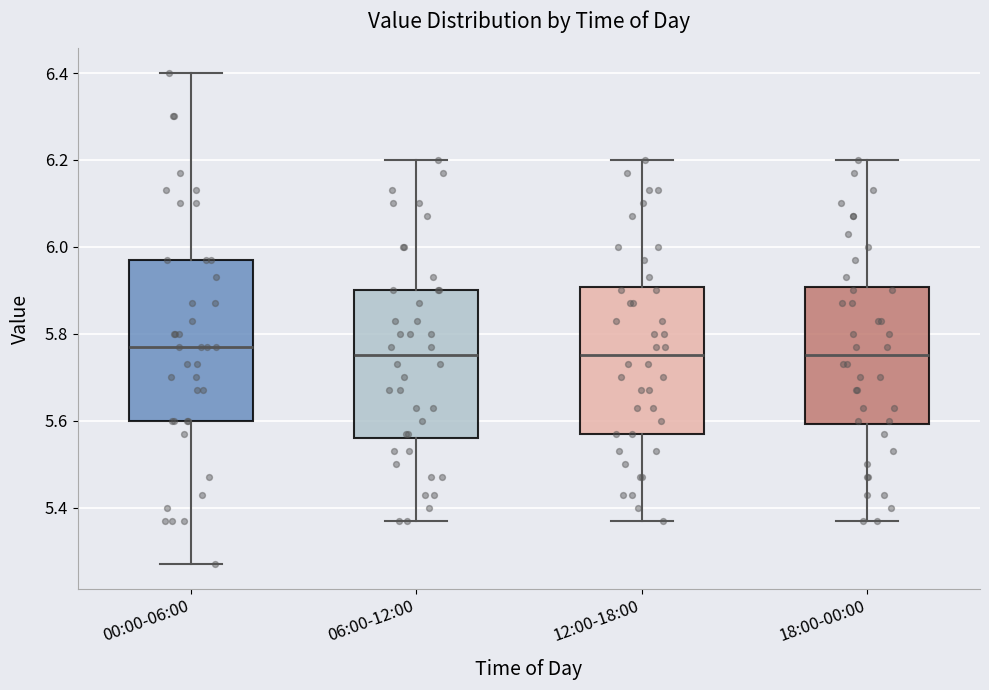

Where does the lower whisker of the box for 18:00-00:00 end on the y-axis? The values are not printed on the chart, so give them approximately, as read against the axis.

5.38